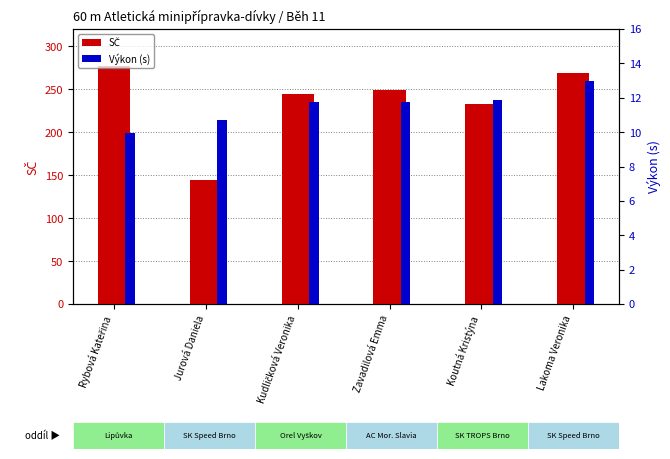

At which label does Výkon reach its peak?

Lakoma Veronika